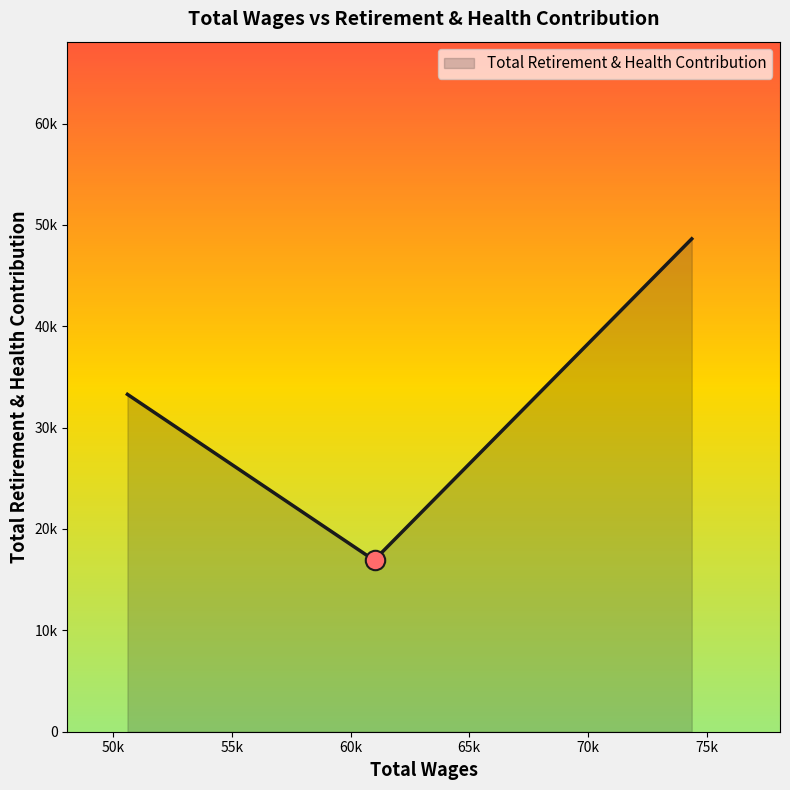

Rank the categories by value from highest to lowest.

74376.0, 50597.0, 60992.0